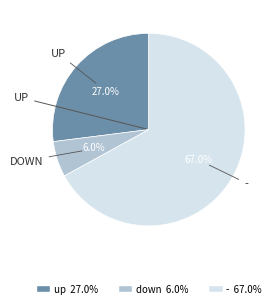

To the nearest percent, what is the difference between the - and up slice percentages?

40%